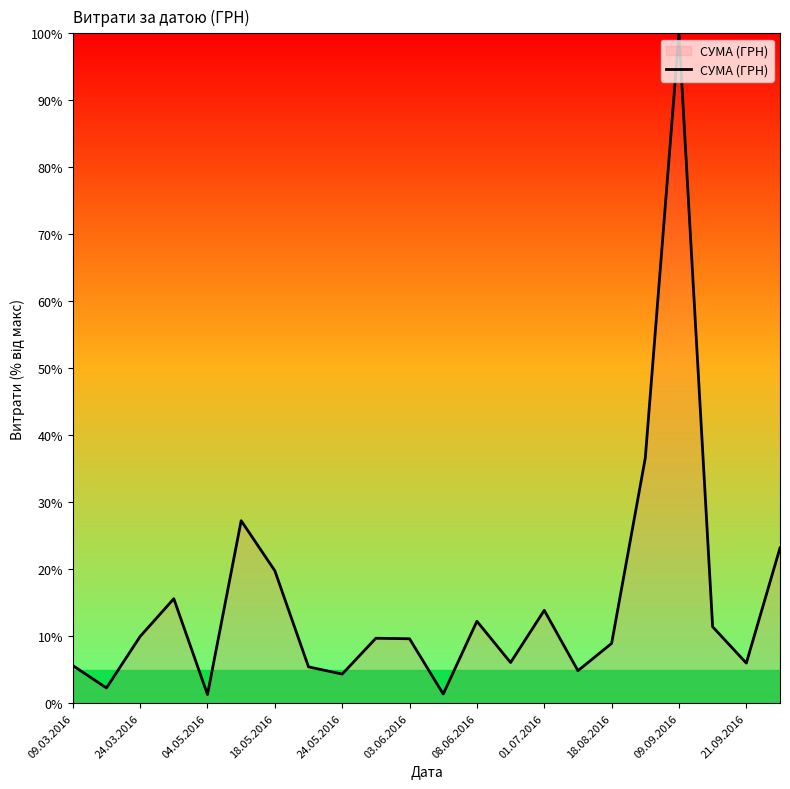

What is the difference between the maximum and minimum values?

98.7